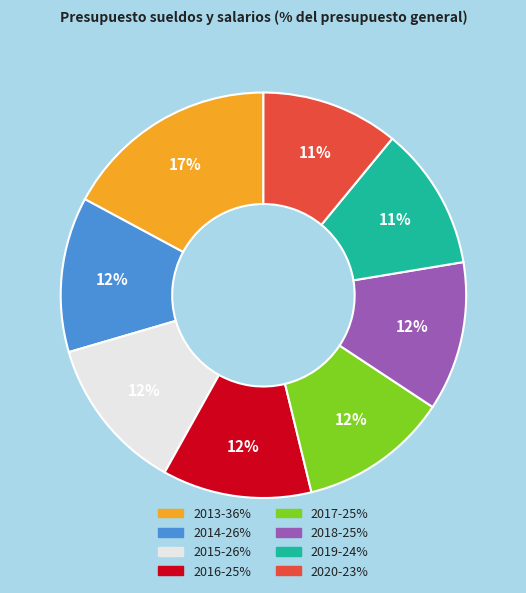

Does 2018 account for over 50% of the chart?

No